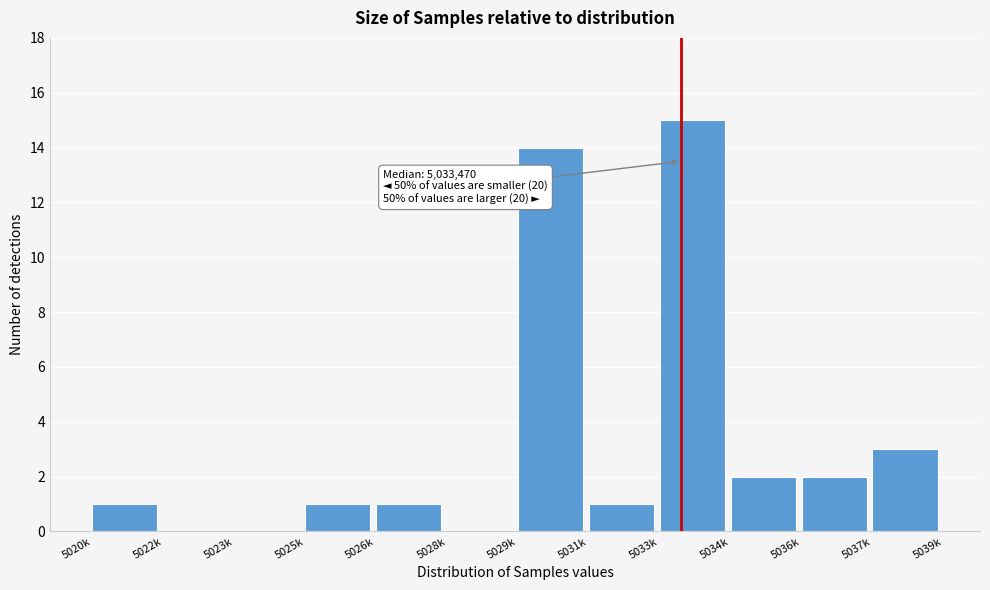

Reading left to right, transcribe all the data shown in this chart.

5020k=1	5022k=0	5023k=0	5025k=1	5026k=1	5028k=0	5029k=14	5031k=1	5033k=15	5034k=2	5036k=2	5037k=3